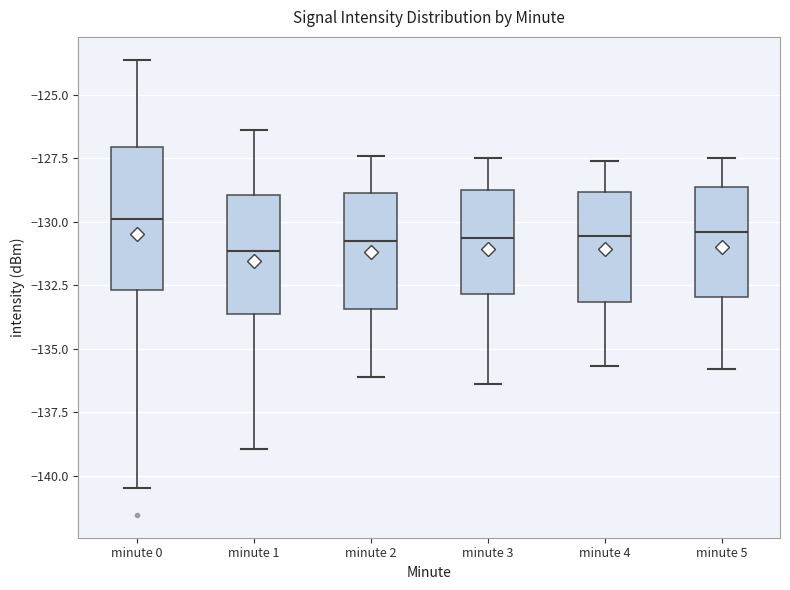

Reading left to right, transcribe this box plot: for each box, give where its median line is, the range the box spans, and where its two whiskers end, as read against the y-axis. The values are not printed on the chart, so give them approximately, as read against the axis.

minute 0: median -130.0, box -132.5 to -127.0, whiskers -140.5 to -123.5
minute 1: median -131.0, box -133.5 to -129.0, whiskers -139.0 to -126.5
minute 2: median -130.5, box -133.5 to -129.0, whiskers -136.0 to -127.5
minute 3: median -130.5, box -133.0 to -128.5, whiskers -136.5 to -127.5
minute 4: median -130.5, box -133.0 to -129.0, whiskers -135.5 to -127.5
minute 5: median -130.5, box -133.0 to -128.5, whiskers -136.0 to -127.5